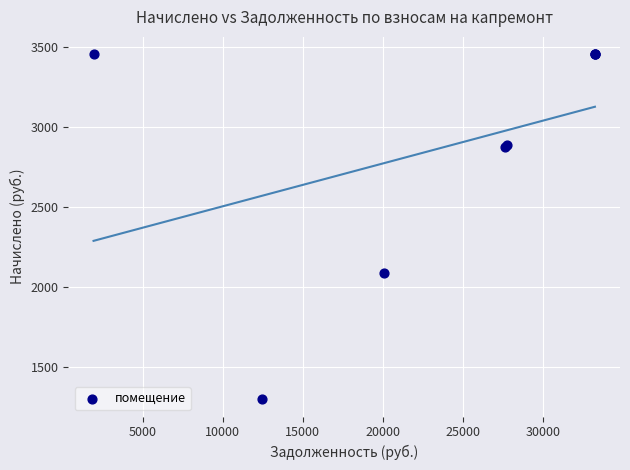

What Y value in the scatter plot is closest to 2376?

2088.0